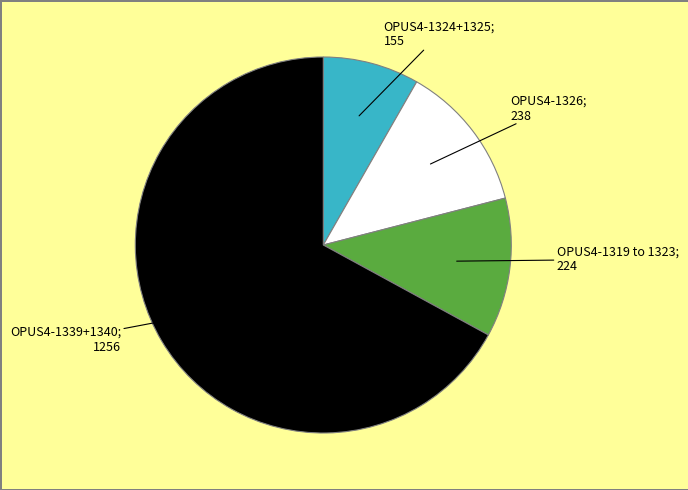

Rank the categories by value from lowest to highest.

OPUS4-1324+1325; 155, OPUS4-1319 to 1323; 224, OPUS4-1326; 238, OPUS4-1339+1340; 1256